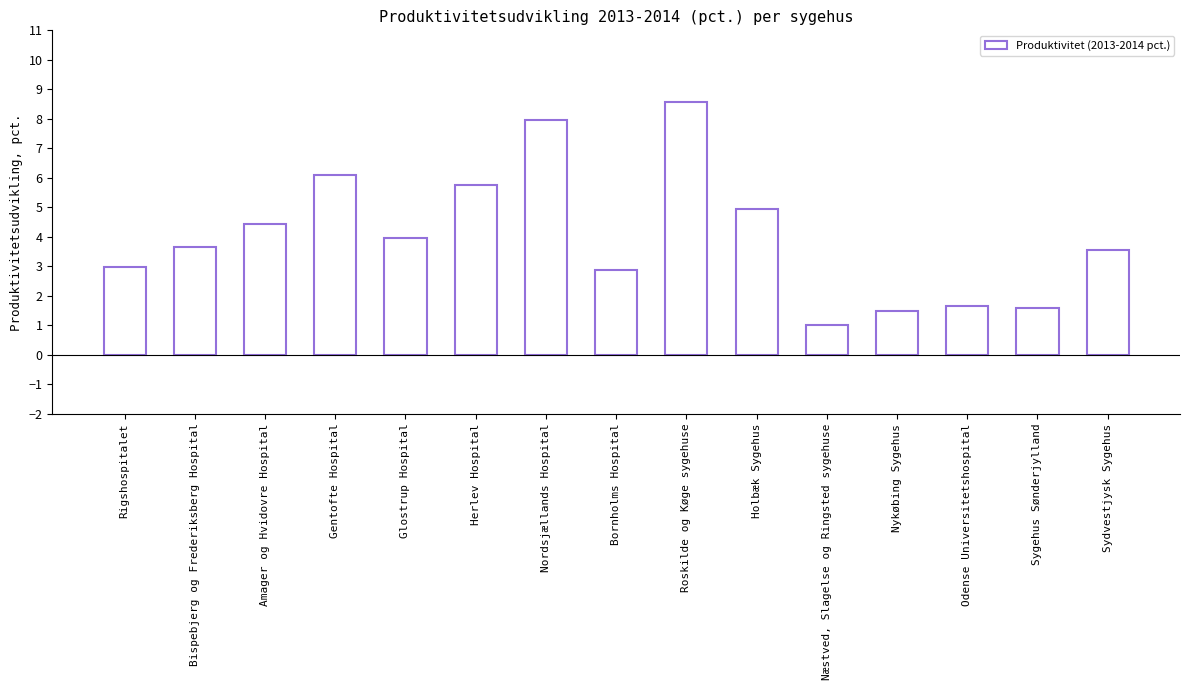

What is the label of the 8th bar from the right?

Bornholms Hospital